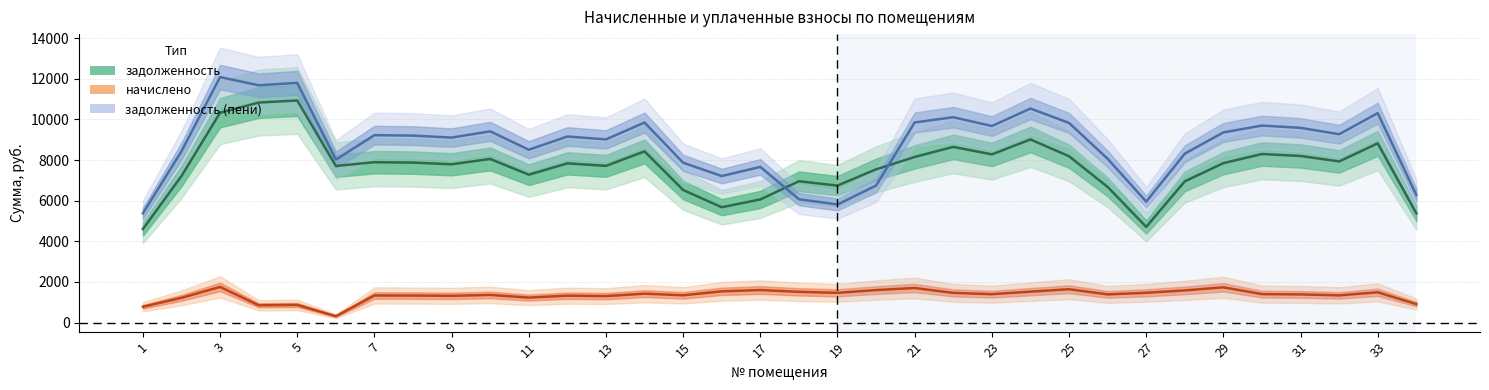

What are all the series names shown in the legend?

задолженность, начислено, задолженность (пени)